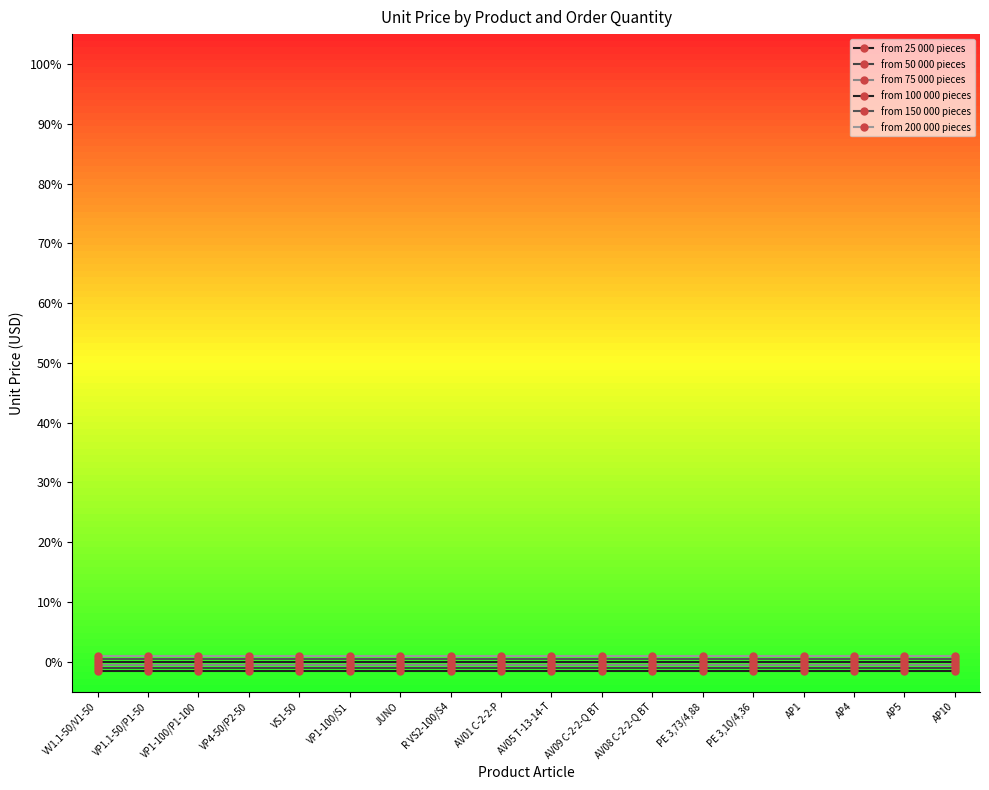

At which label does from 50 000 pieces reach its minimum?

VV1.1-50/V1-50